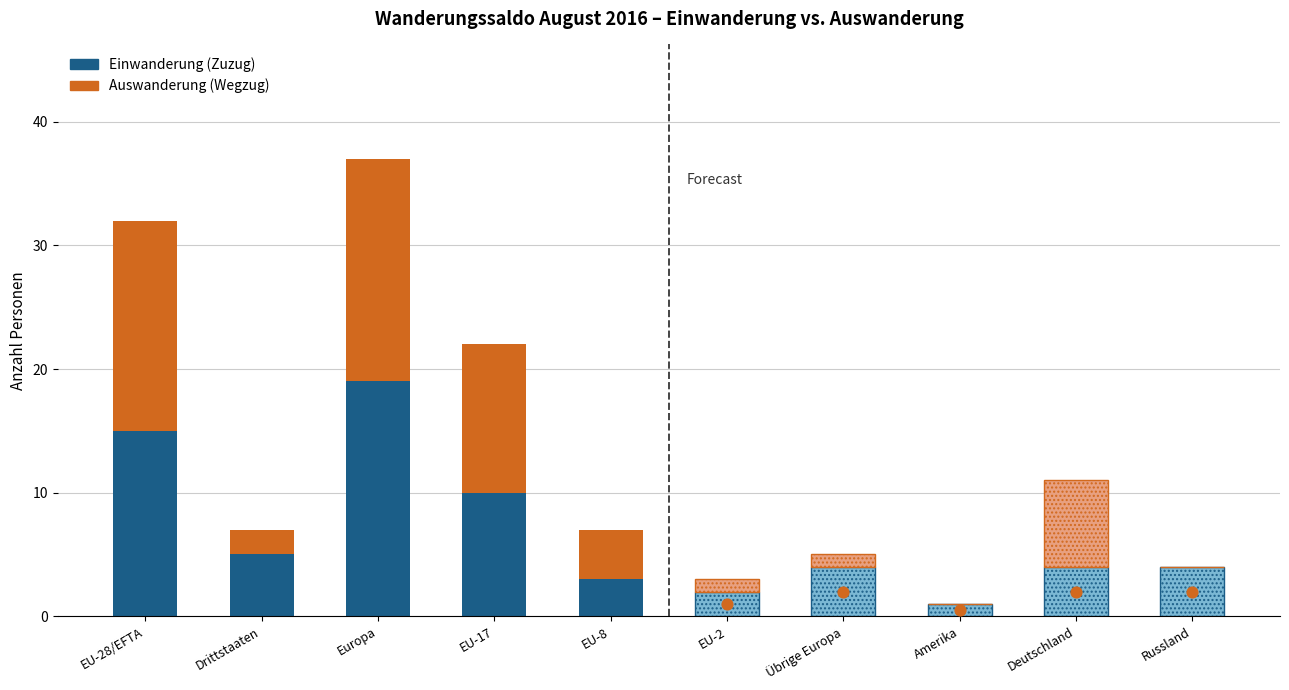

At how many categories does at least one series exceed 5?

3